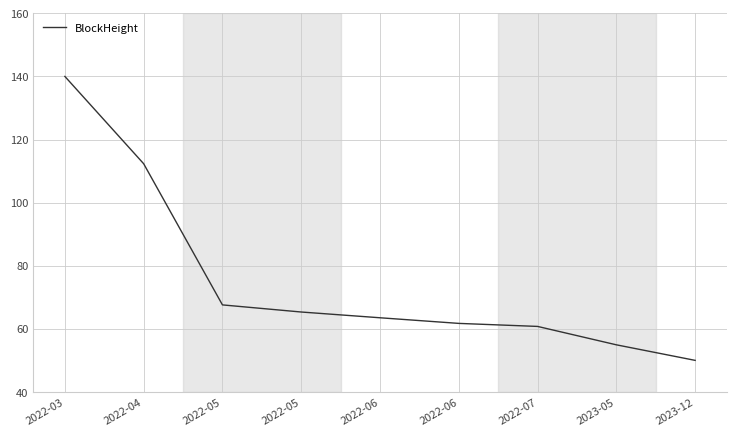

Does the chart have visible grid lines?

Yes